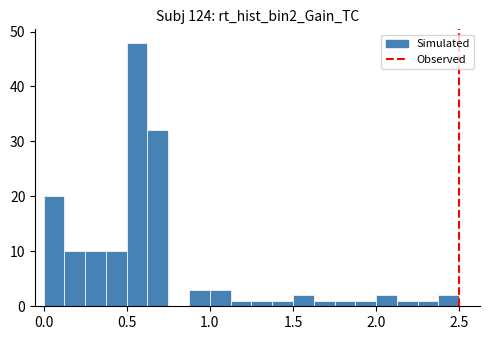

Read against the x-axis, roughly where is the centre of the tallest bar?

0.55